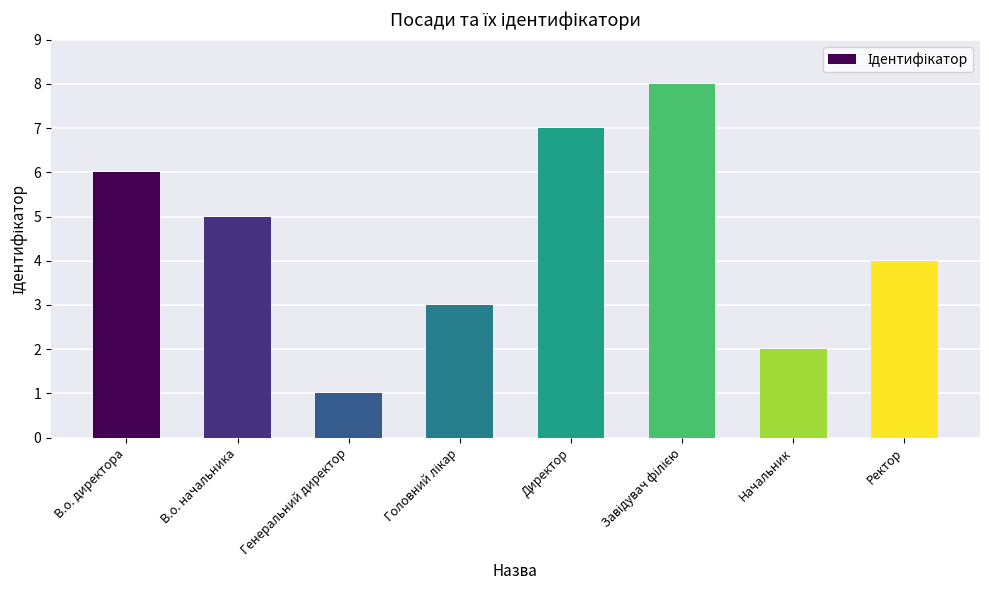

What is the change in value from Генеральний директор to Директор?

+6